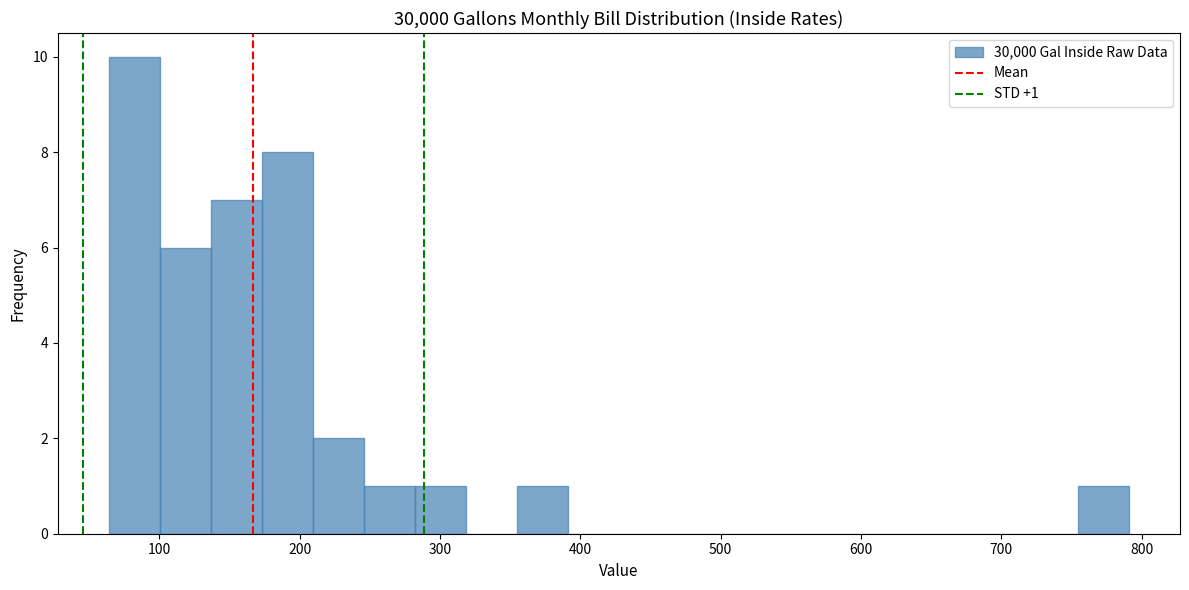

Read against the x-axis, roughly where is the centre of the tallest bar?

80